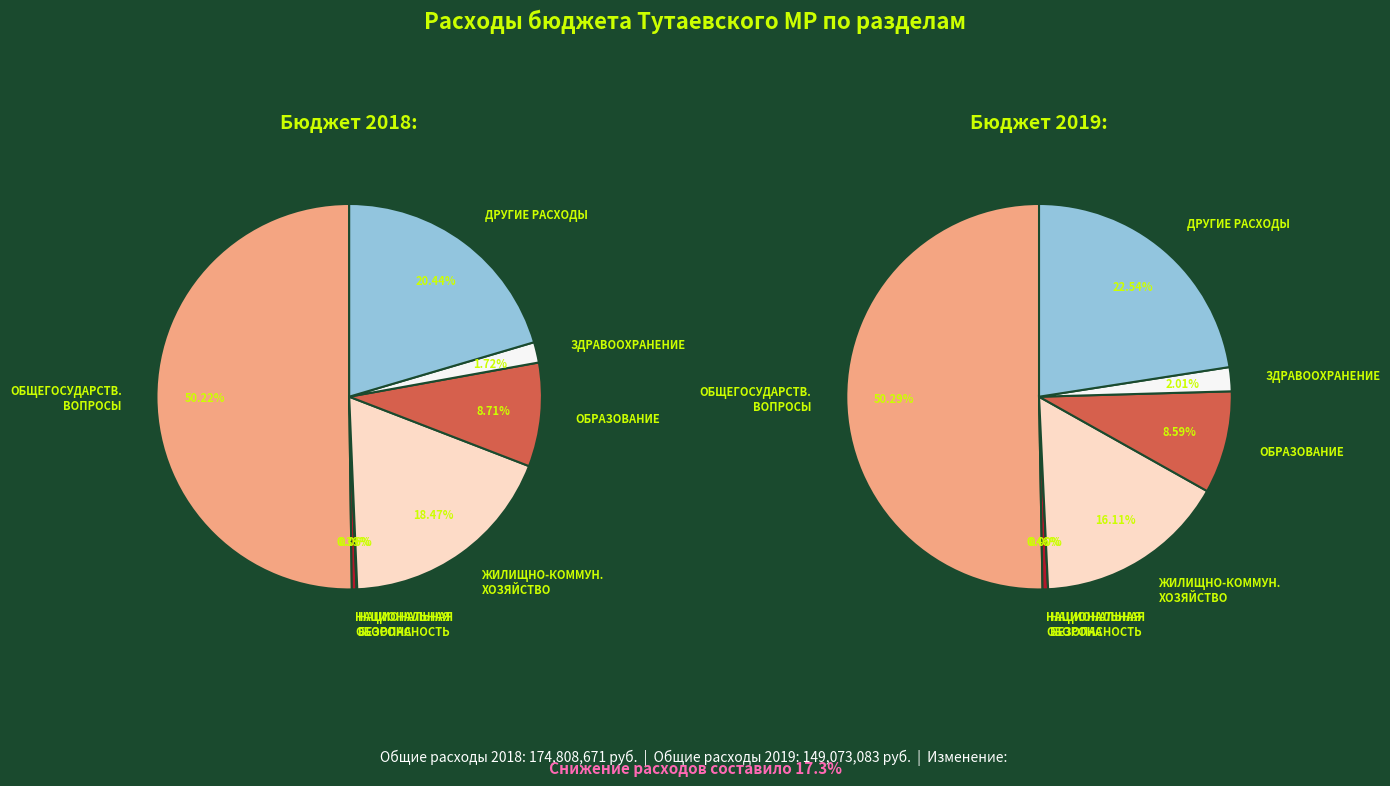

At НАЦИОНАЛЬНАЯ ОБОРОНА, list the series in order from smallest to largest.

2018, 2019